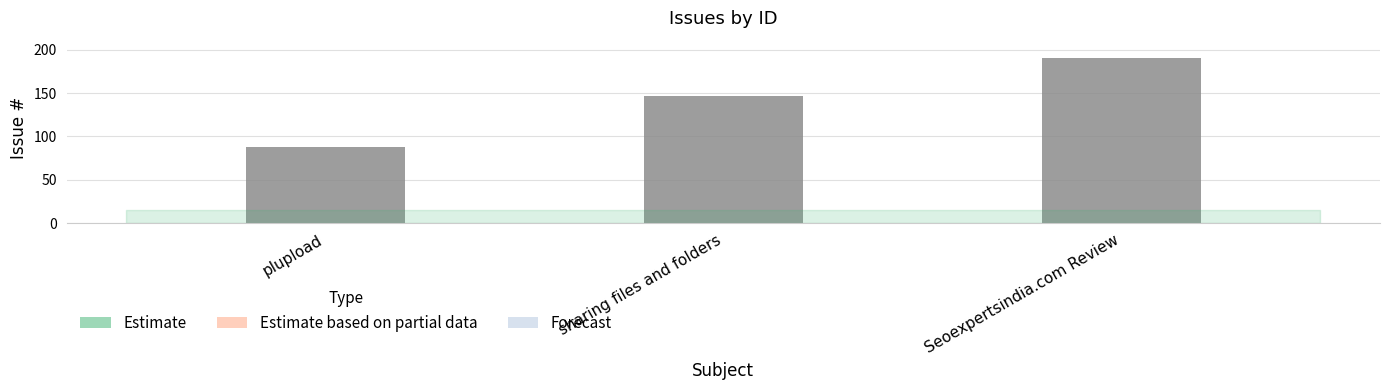

How many series are shown in this chart?

1